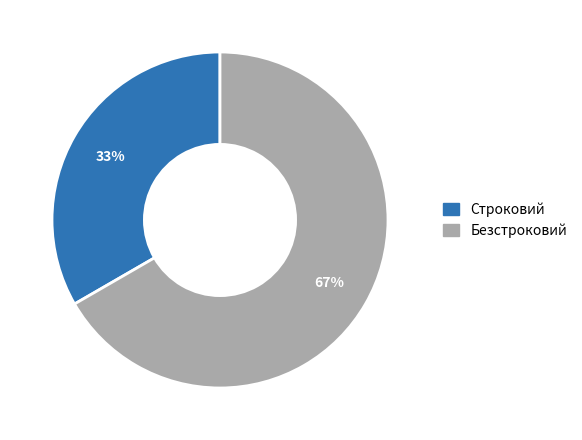

What percentage is the Безстроковий slice, to the nearest percent?

67%